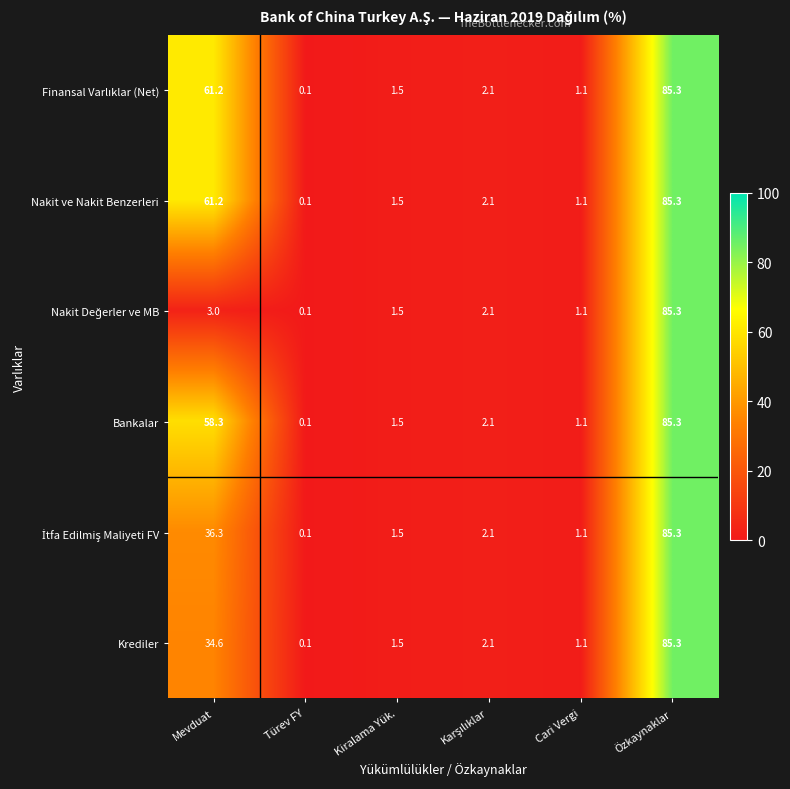

At which category is the sum across all series the highest?

Özkaynaklar